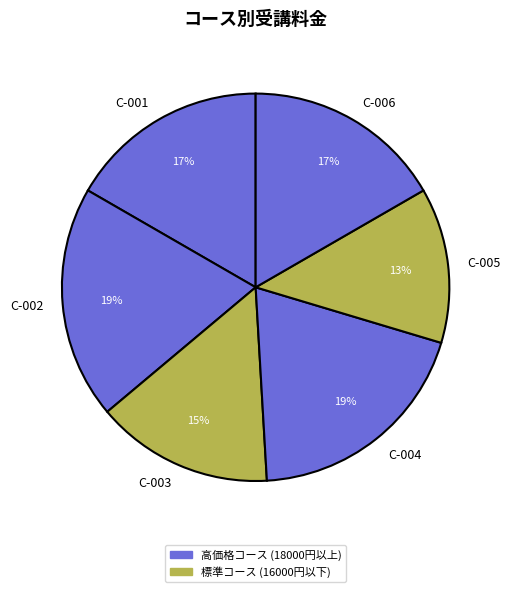

Combined, do C-006 and C-003 account for over 50%?

No